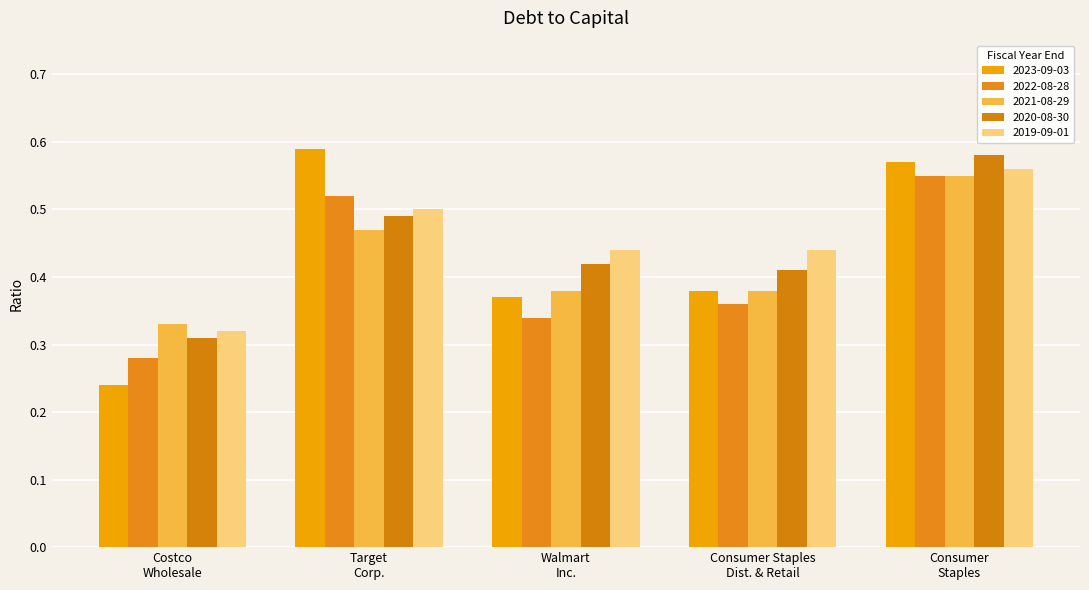

Reading right to left, list all the values displayed in this chart.

2023-09-03: 0.6	0.4	0.4	0.6	0.2
2022-08-28: 0.6	0.4	0.3	0.5	0.3
2021-08-29: 0.6	0.4	0.4	0.5	0.3
2020-08-30: 0.6	0.4	0.4	0.5	0.3
2019-09-01: 0.6	0.4	0.4	0.5	0.3